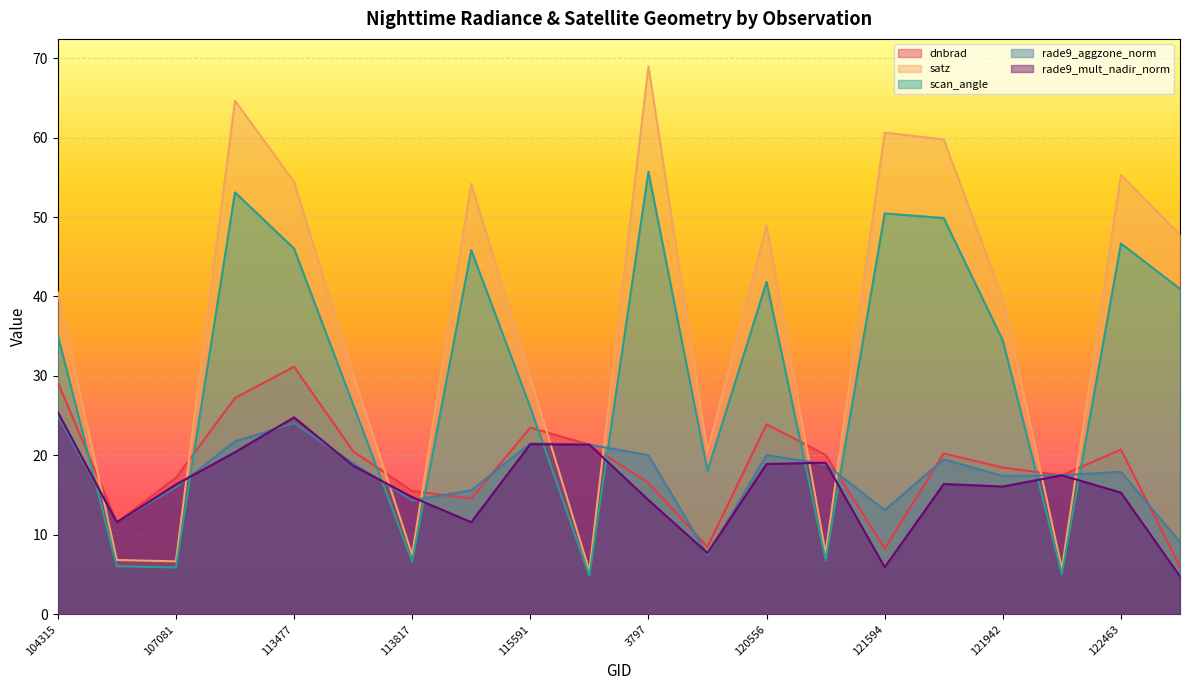

What is the sum of all rade9_mult_nadir_norm values?

322.5